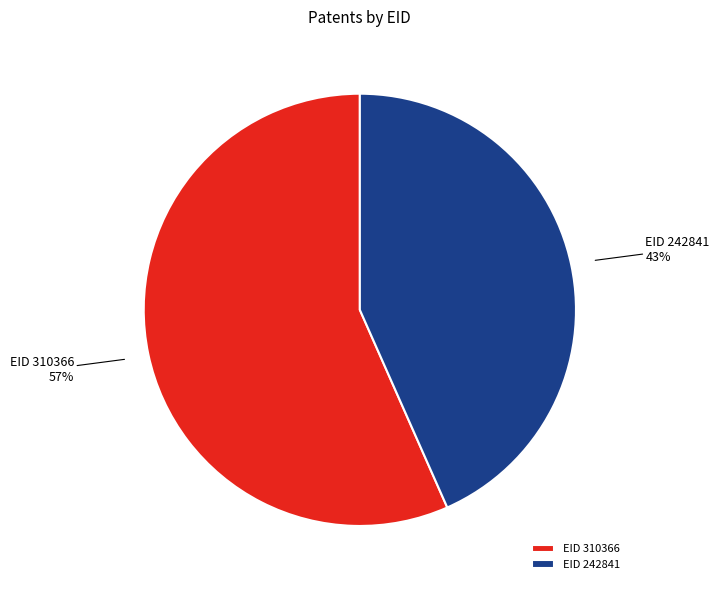

Combined, do EID 242841 and EID 310366 account for over 50%?

Yes